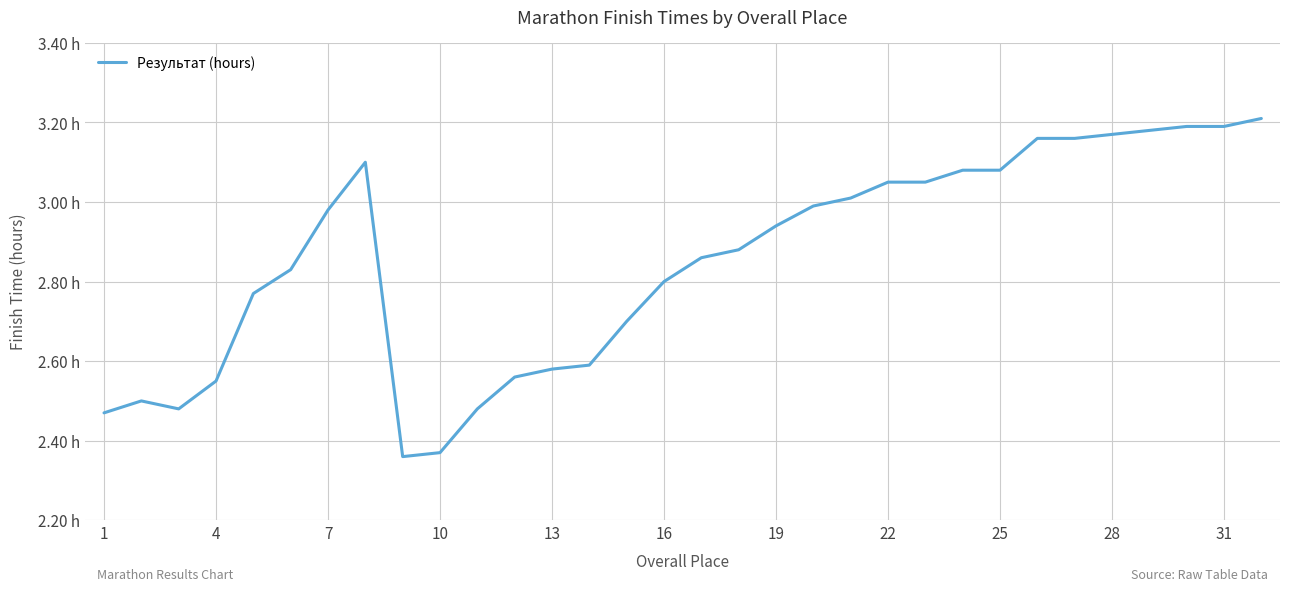

Does the chart display data point markers on the line(s)?

No